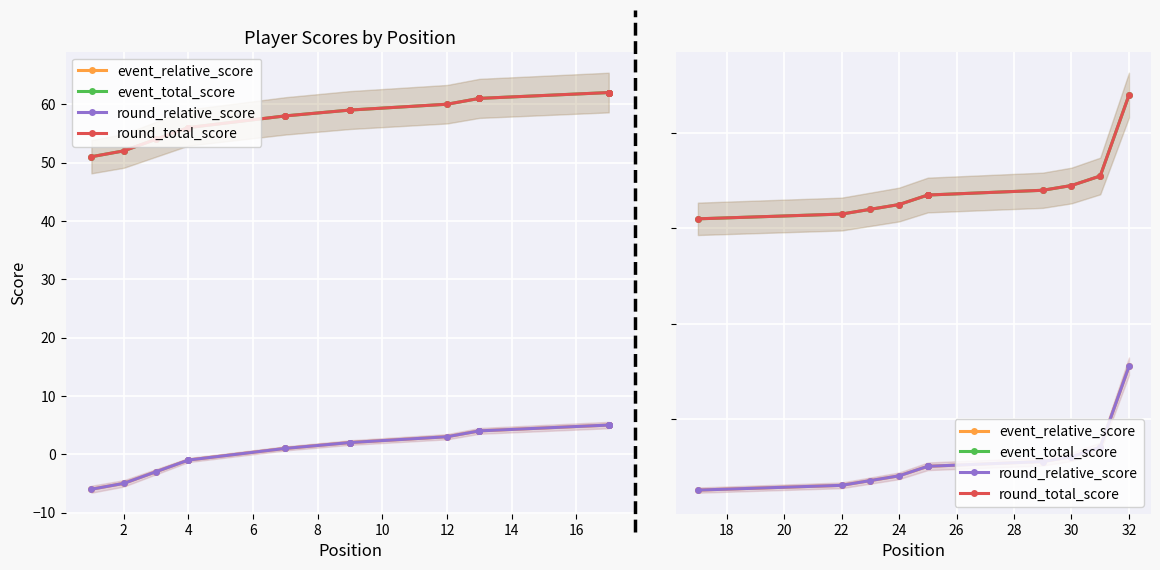

The value of event_total_score at 0 is 103. True or false?

False